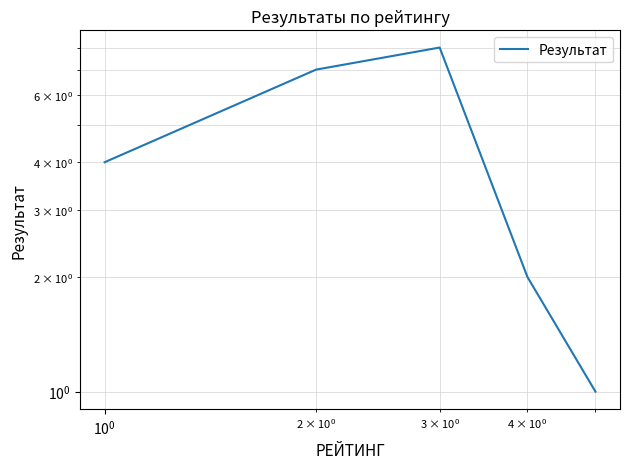

How many values are below 4?

2